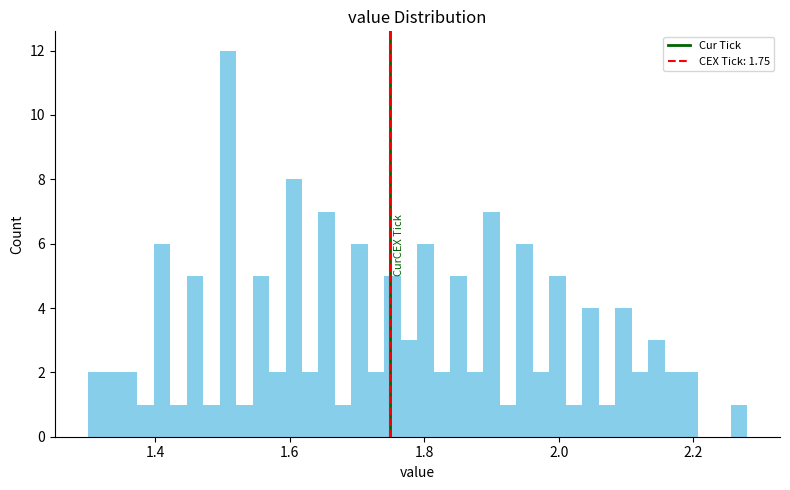

Read against the x-axis, roughly where is the centre of the tallest bar?

1.50